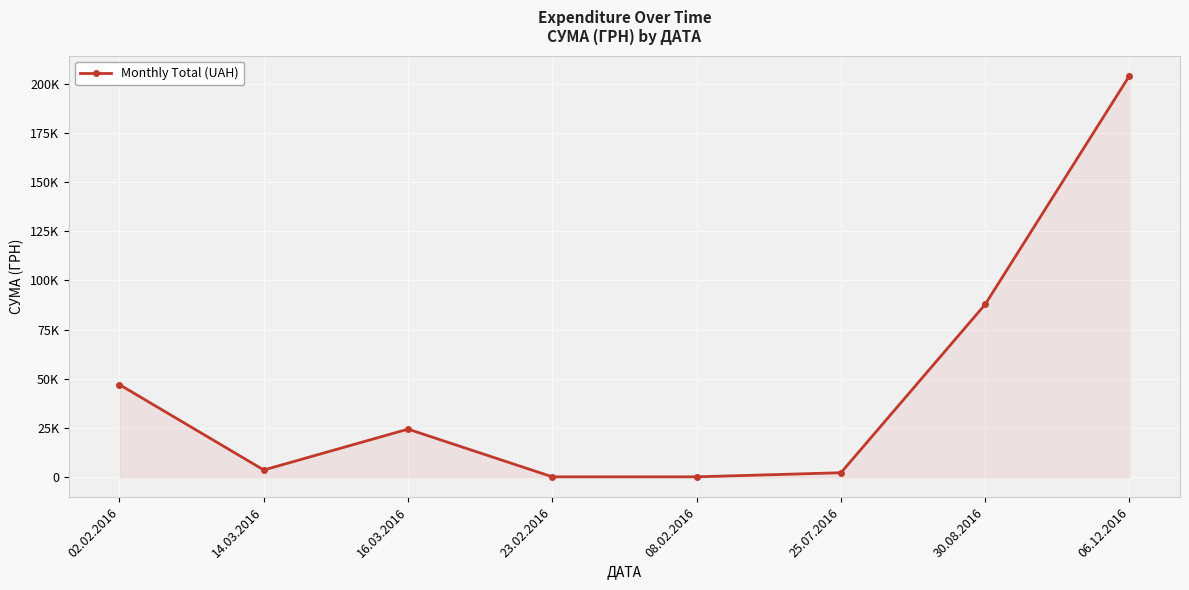

What is the difference between the second highest and minimum values?

87713.7